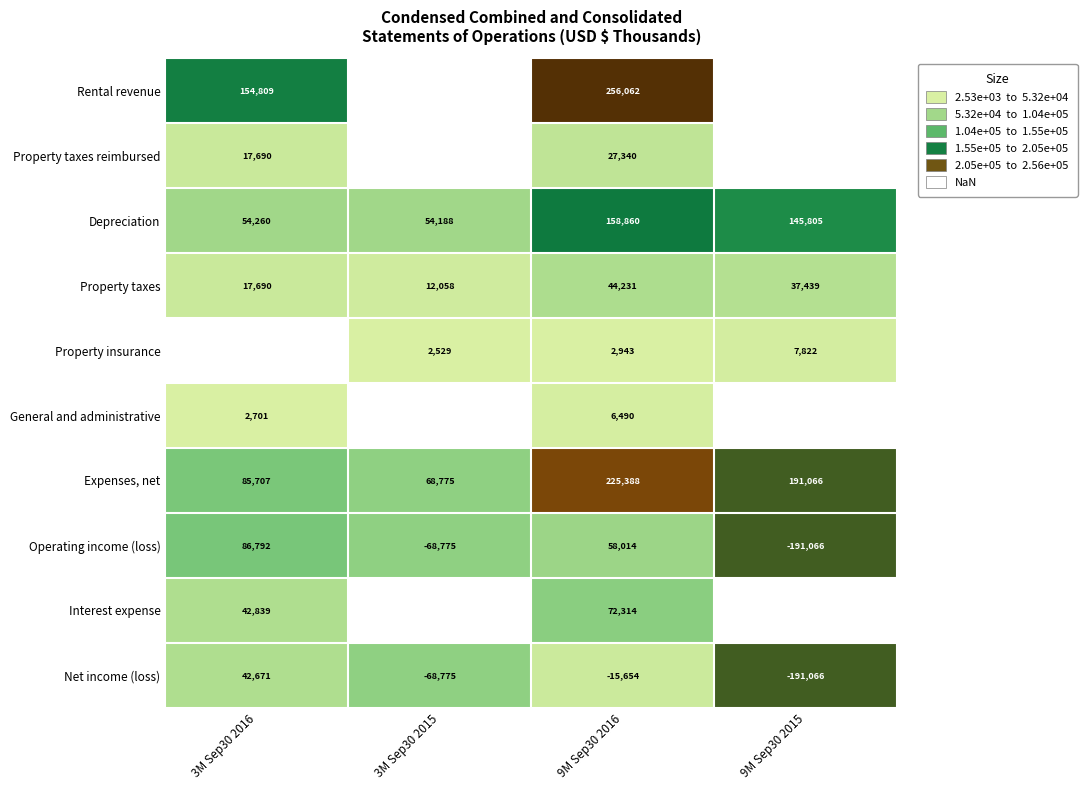

List the labels in order of Net income (loss) value, smallest first.

9M Sep30 2015, 3M Sep30 2015, 9M Sep30 2016, 3M Sep30 2016